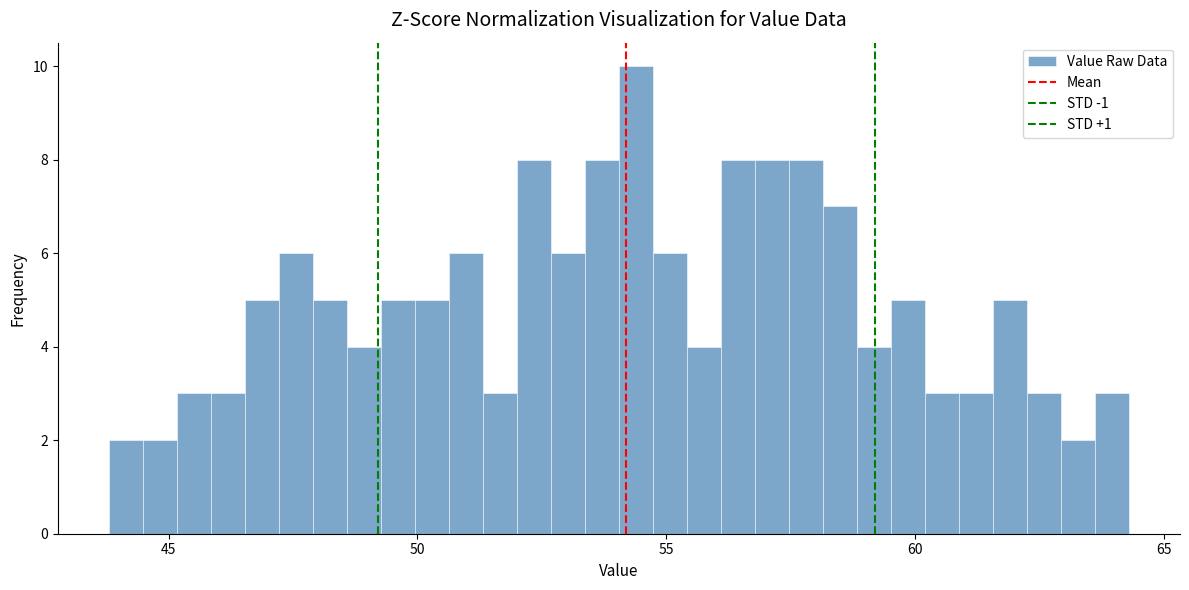

Around what value on the x-axis is the tallest bar? Give the approximate position of its centre, as read against the axis.

54.5